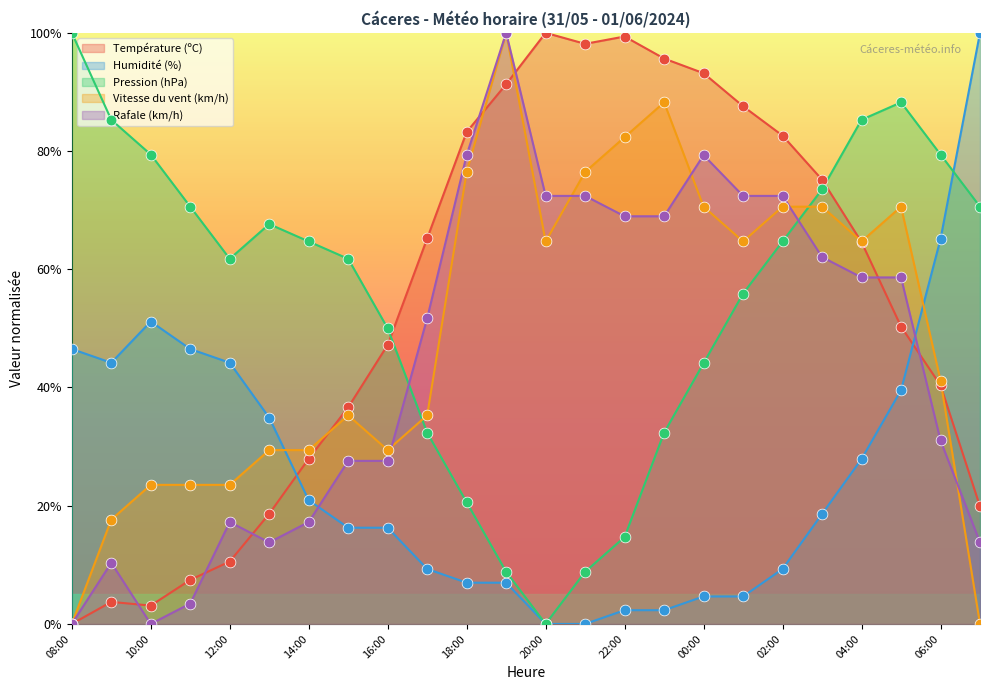

At how many categories does at least one series exceed 25?

24